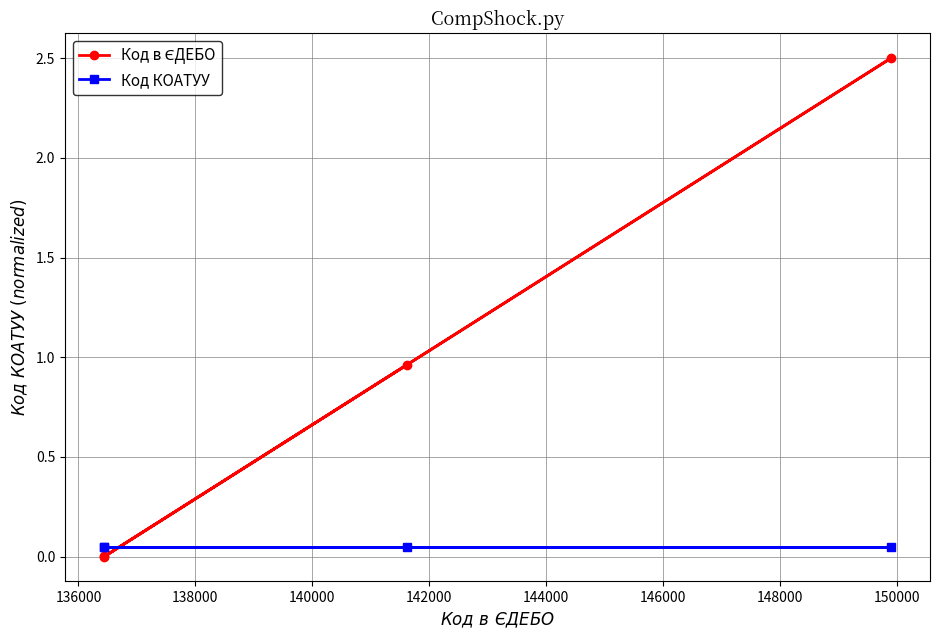

What is the maximum value shown in the chart?

2.5